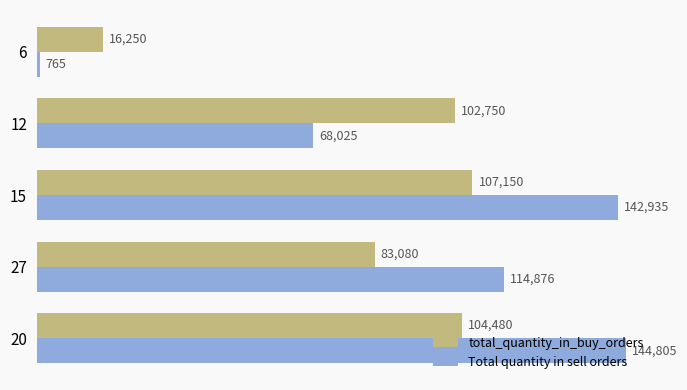

At which category is the sum across all series the highest?

15